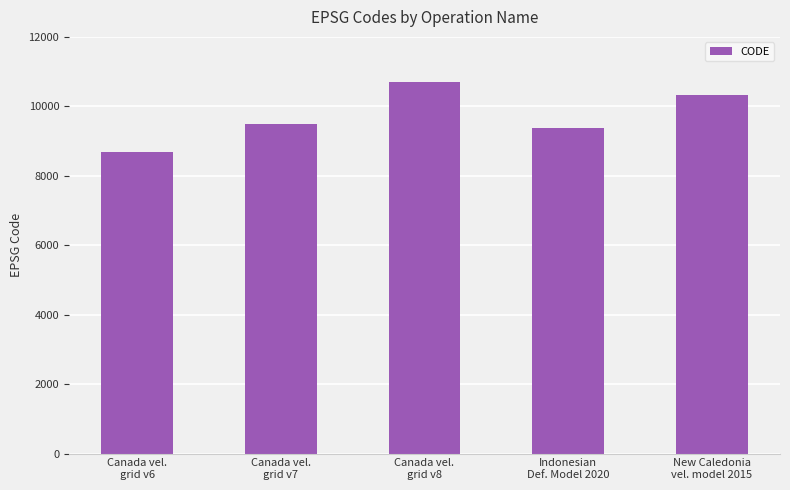

True or false: the data shows 2995 at Canada vel.
grid v7.

False